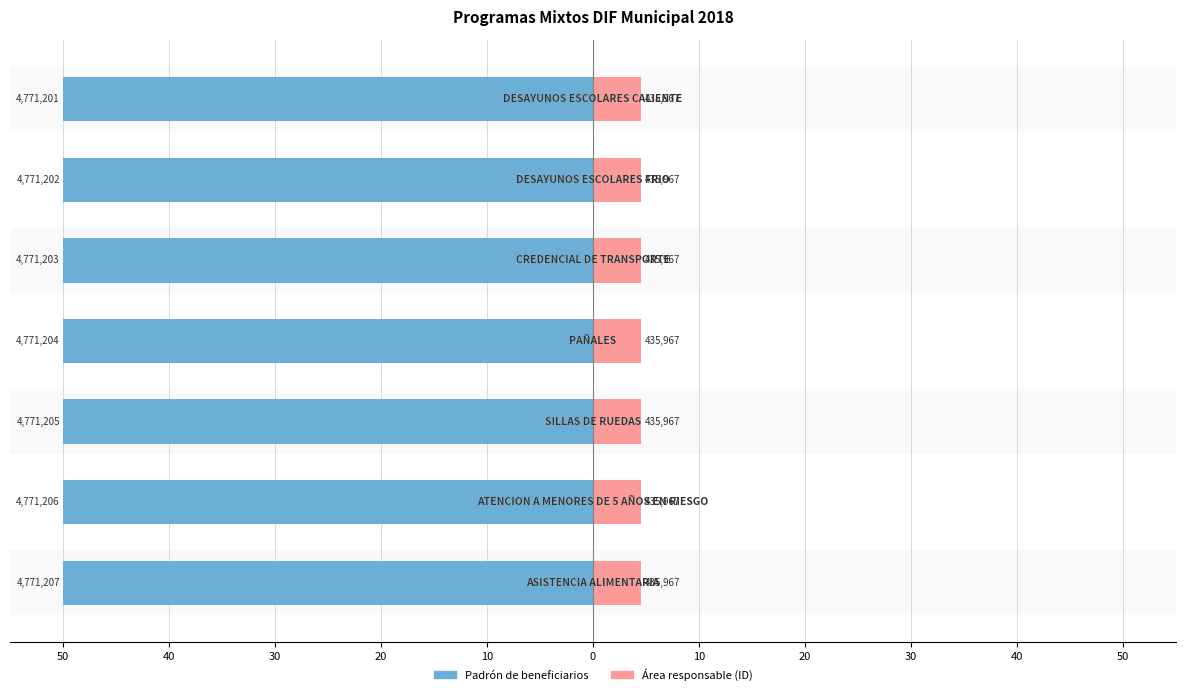

Rank the series at 50 from lowest to highest value.

Padrón de beneficiarios, Área responsable